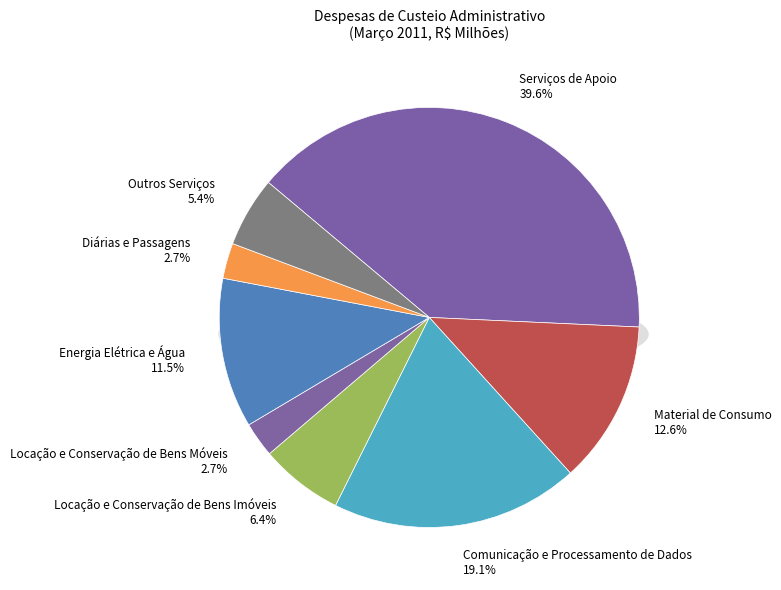

Which category has the smallest portion of the pie?

Locação e Conservação de Bens Móveis